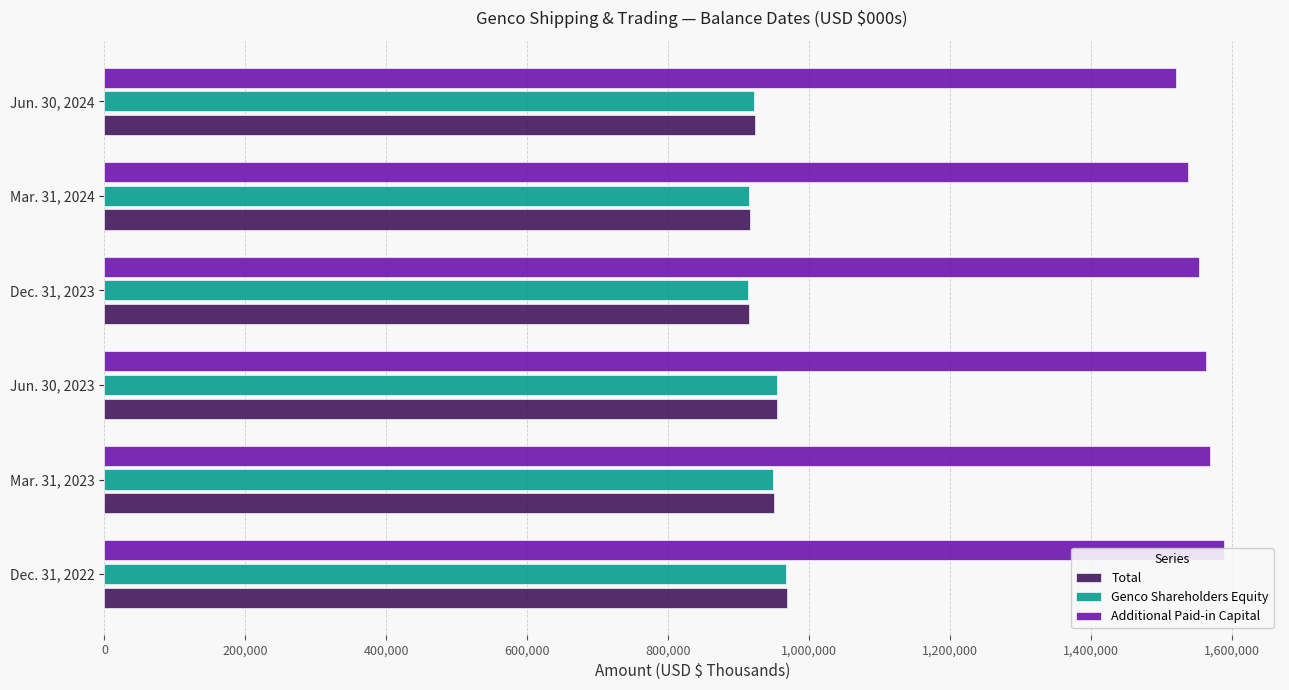

What is the value of the Total bar at the 6th from the left?

923315